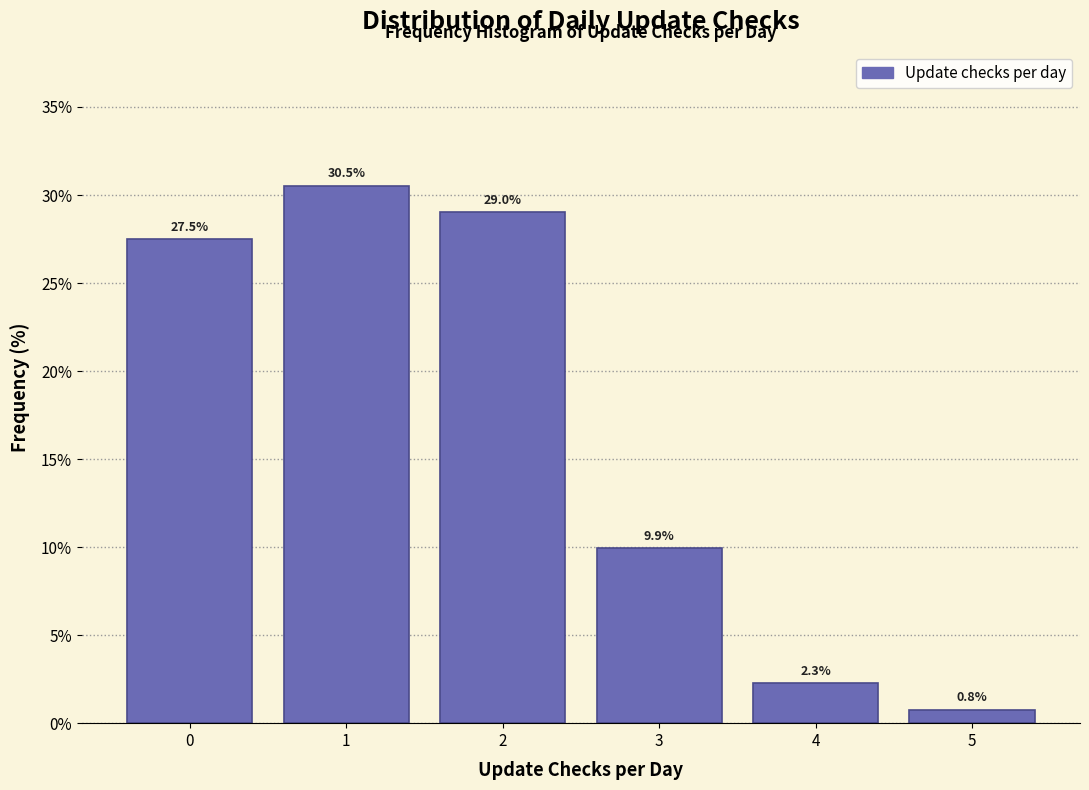

Reading left to right, transcribe this chart: for each bar, give the range it covers on the x-axis and its height.

-0.5 to 0.5: 27.5
0.5 to 1.5: 30.5
1.5 to 2.5: 29.0
2.5 to 3.5: 9.9
3.5 to 4.5: 2.3
4.5 to 5.5: 0.8